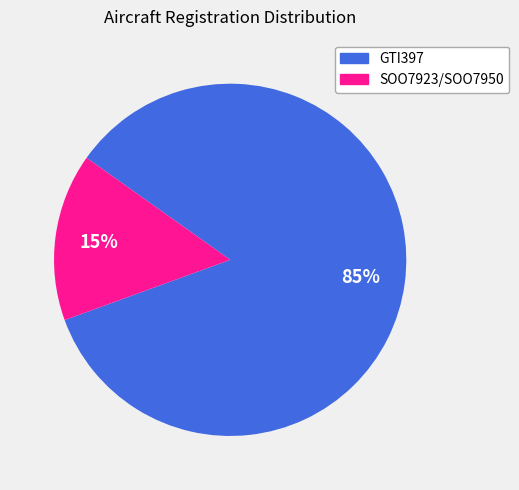

Do SOO7923/SOO7950 and GTI397 together represent more than half of the pie?

Yes